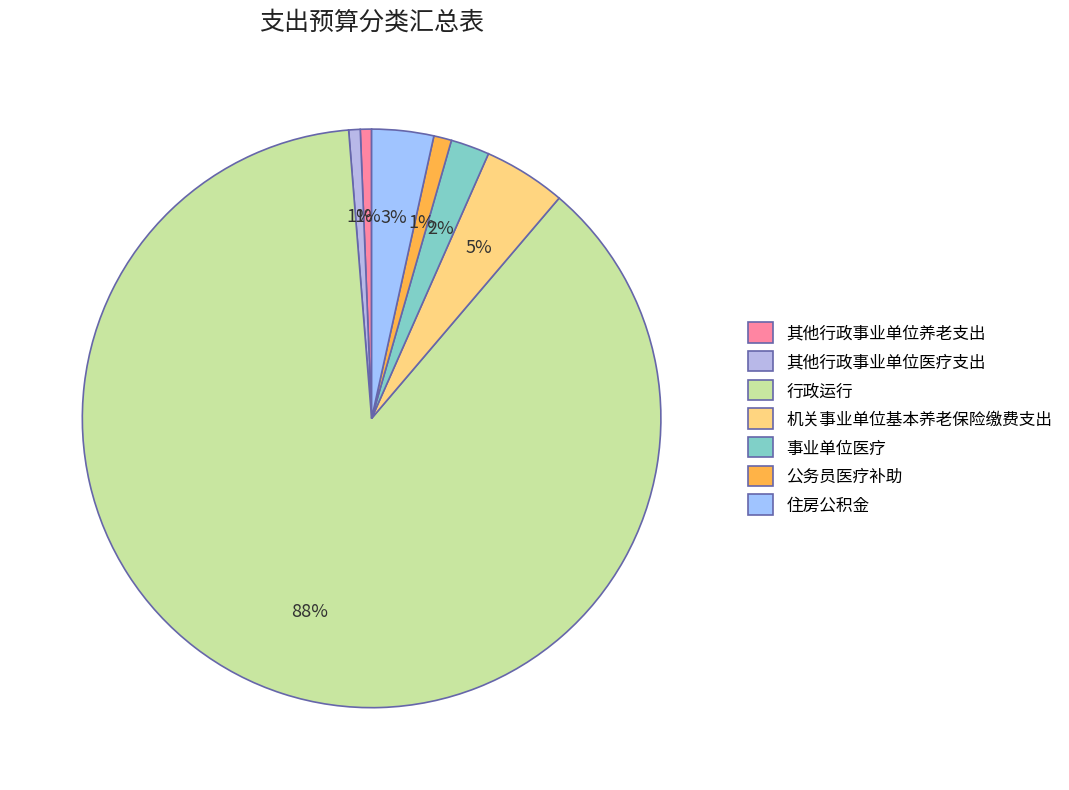

Is it true that 行政运行 is 88% of the pie?

True